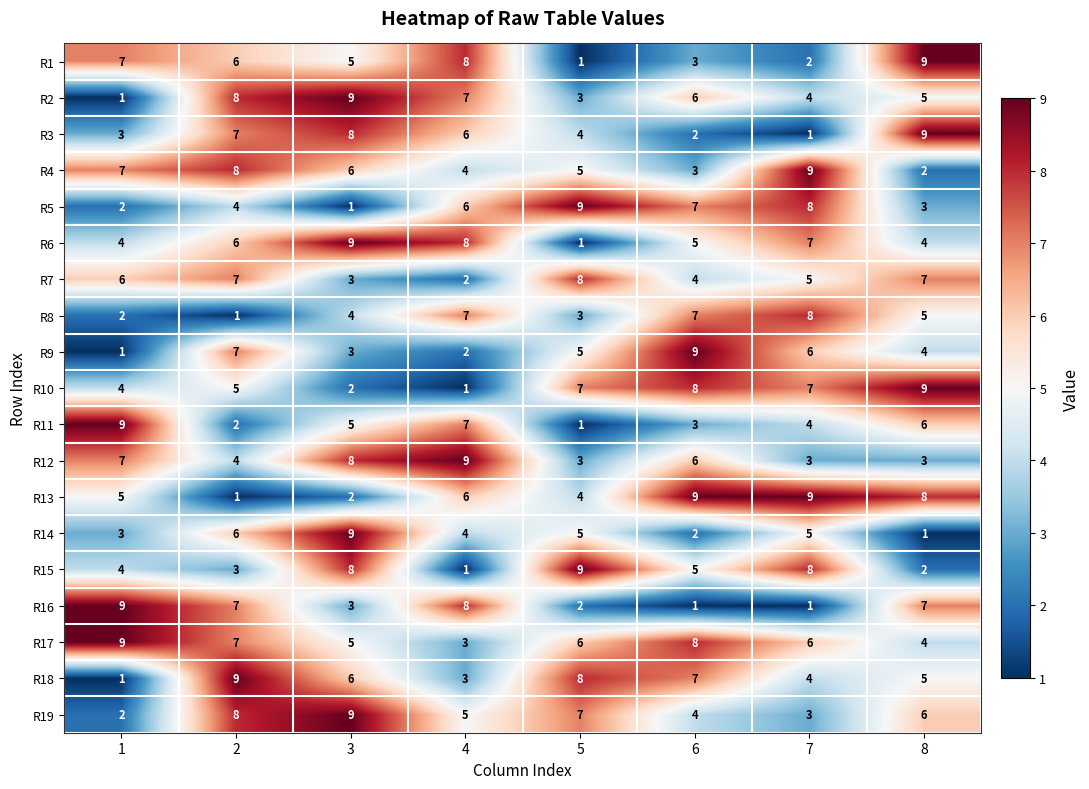

Is it true that R4 equals 6 at 3?

True